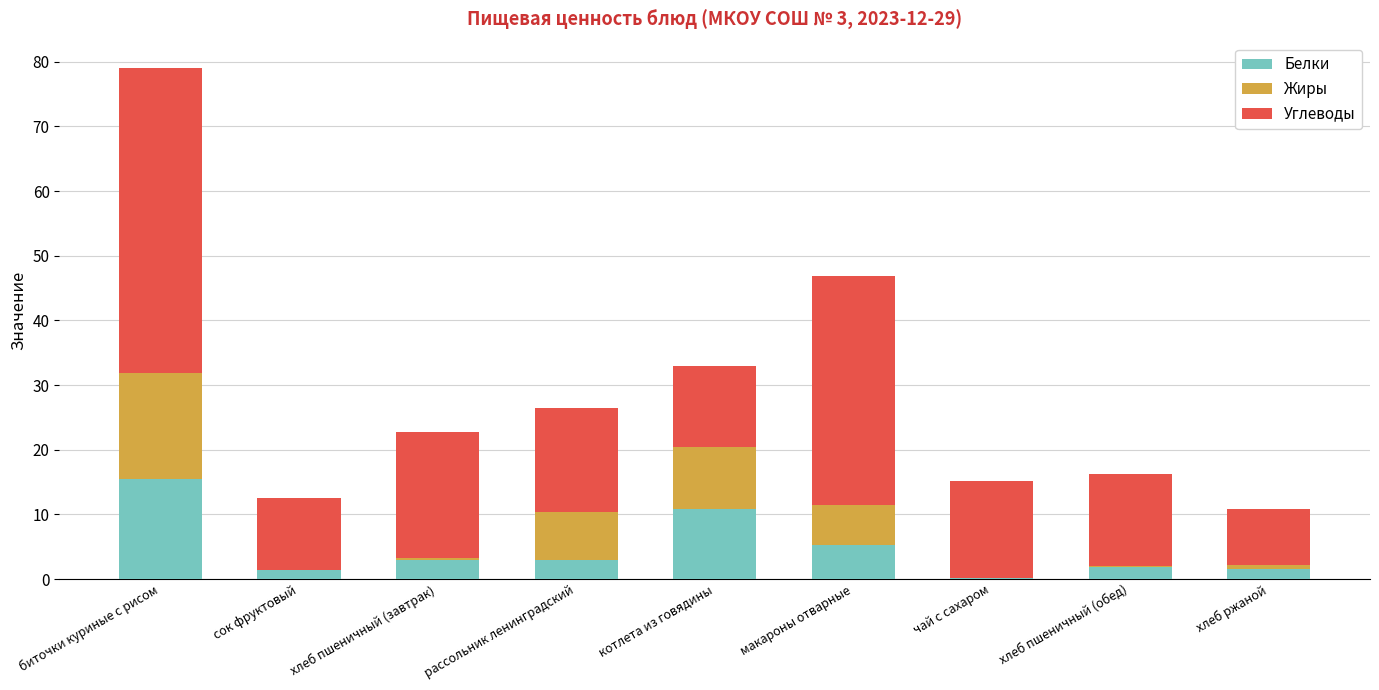

The Белки series shows 1.6 at хлеб ржаной. True or false?

True